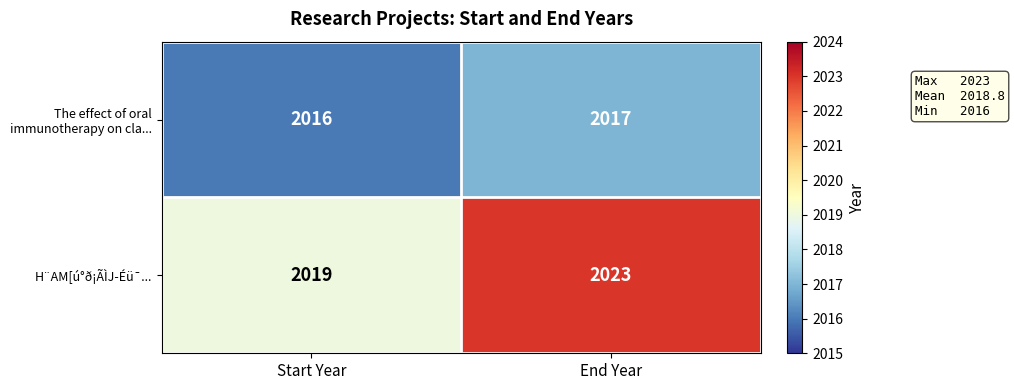

Count the number of categories in the chart.

2